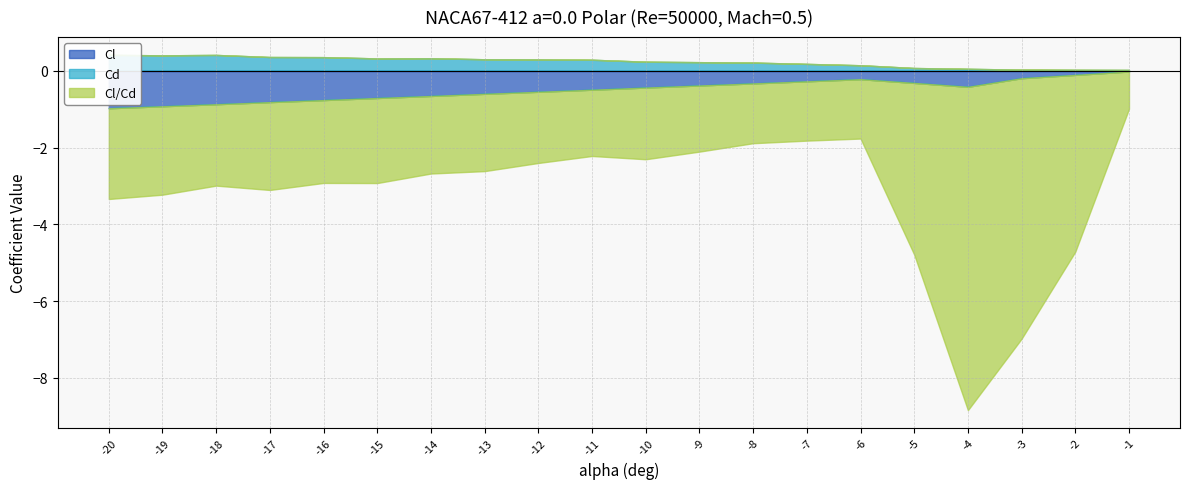

At which label is Cd closest to 0?

-1